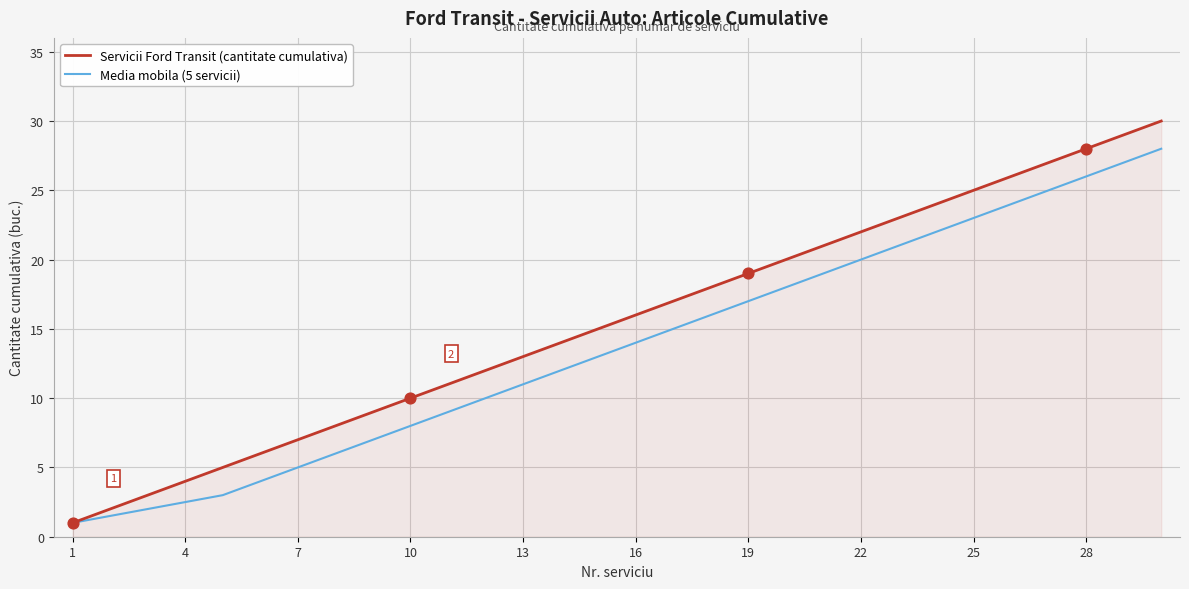

Which series has the largest total across all categories?

Servicii Ford Transit (cantitate cumulativa)